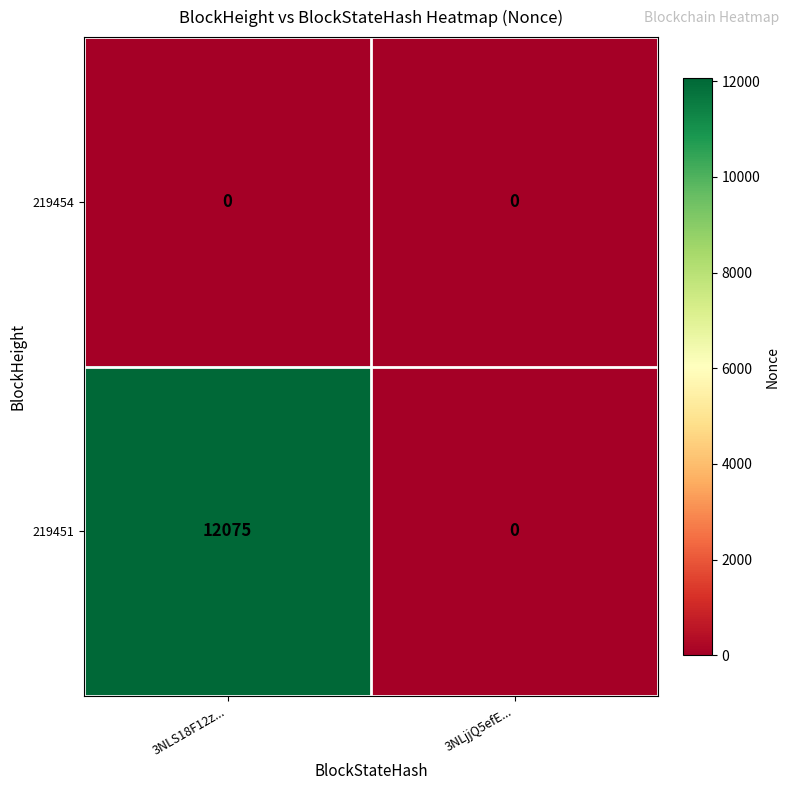

List the series in order of their peak value, highest first.

219451, 219454